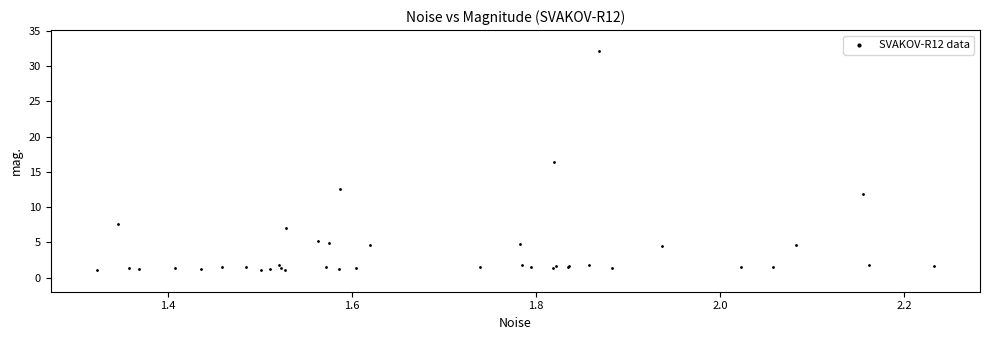

What Y value in the scatter plot is closest to 16?

16.5